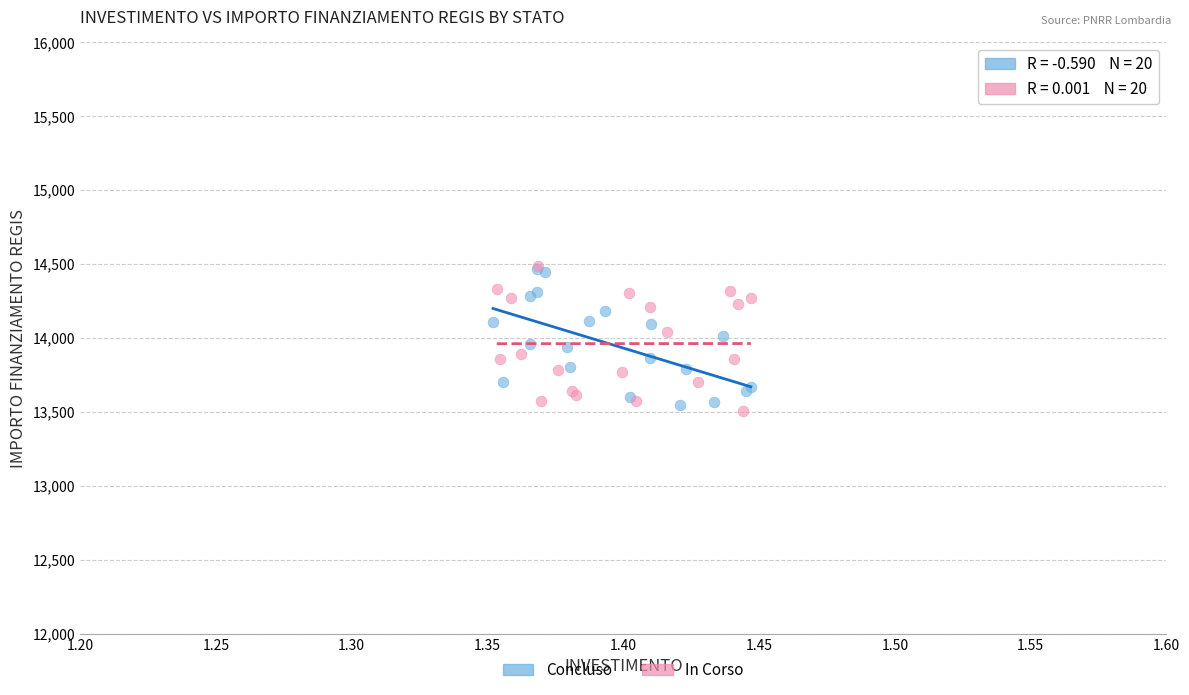

What are all the series names shown in the legend?

Concluso, In Corso